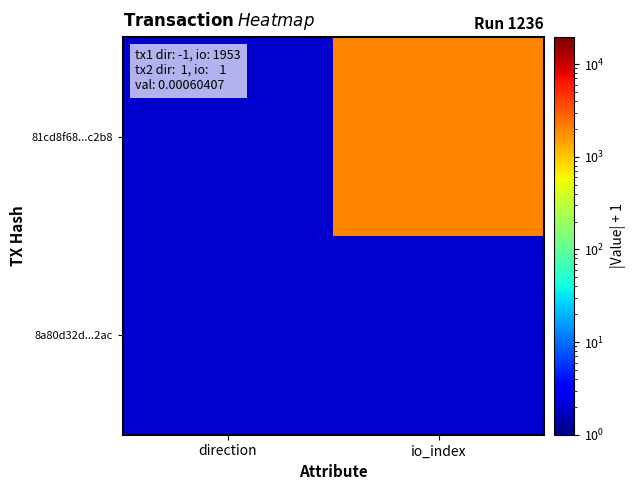

Reading left to right, extract all data points from this chart.

81cd8f68...c2b8: direction=2	io_index=1954
8a80d32d...2ac: direction=2	io_index=2